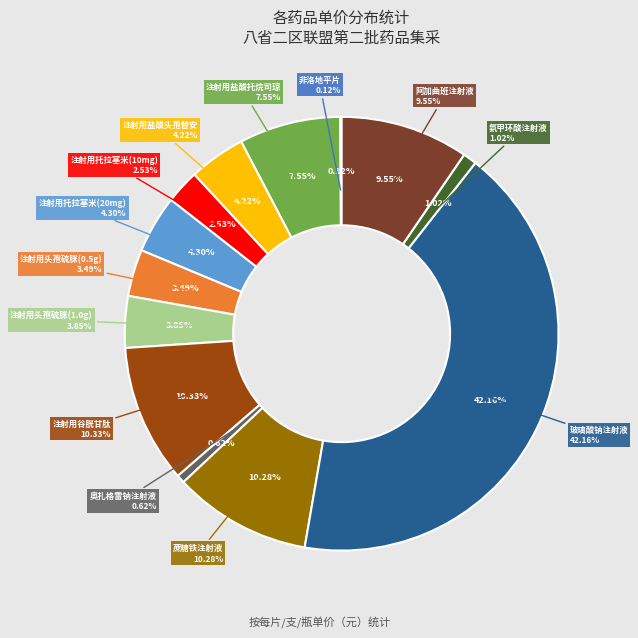

Which category has the biggest portion of the pie?

玻璃酸钠注射液